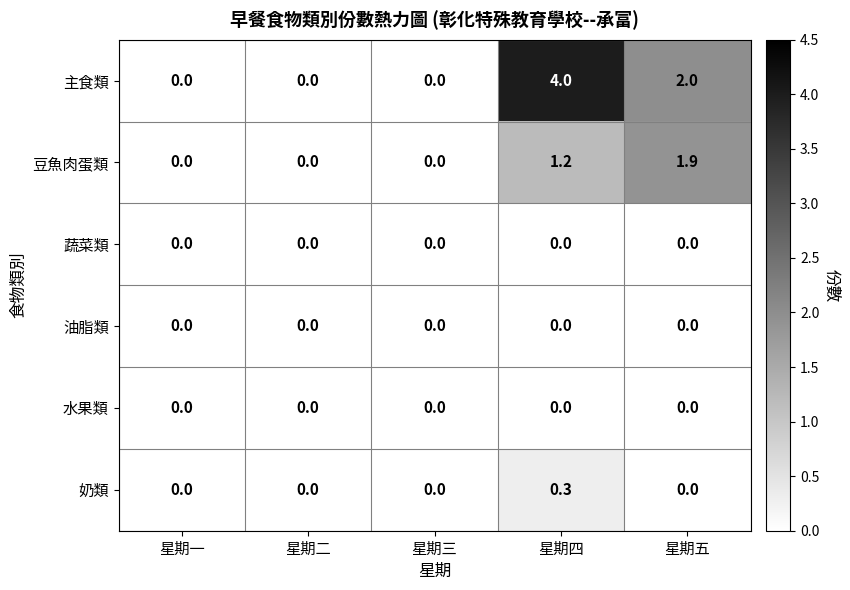

Count the 奶類 values in the range 0 to 1.

5